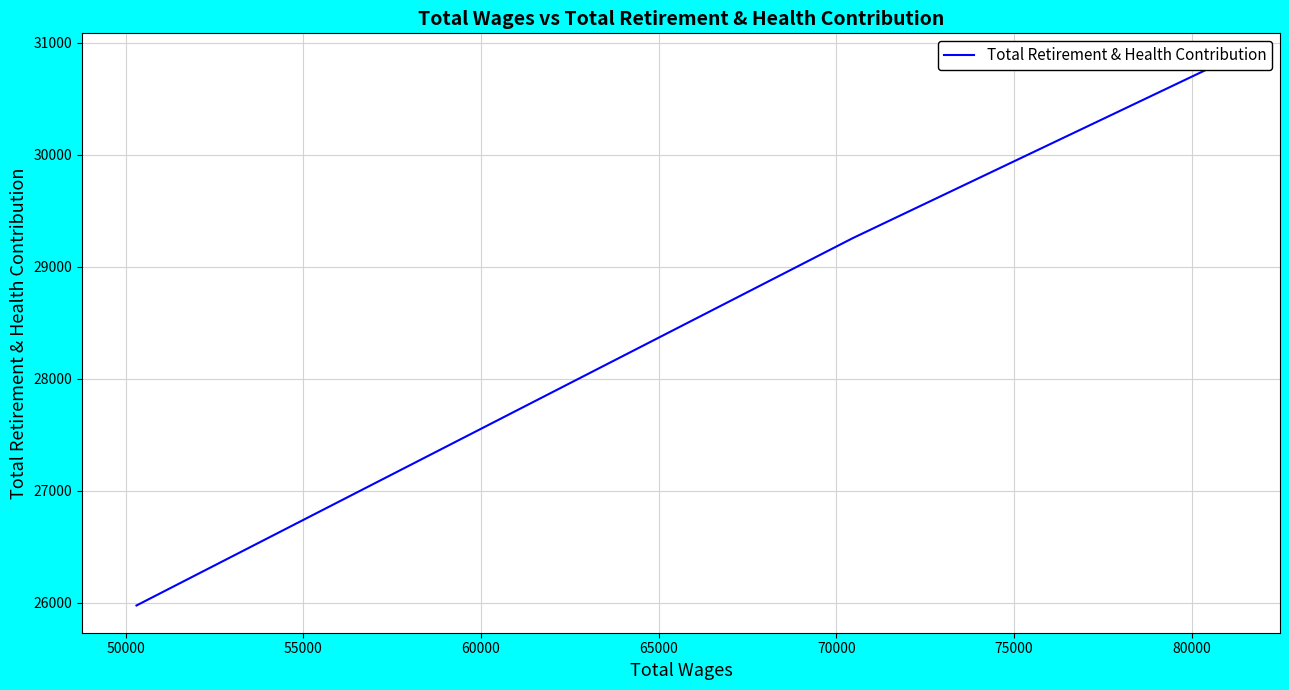

The chart shows a value of 38399 at 50000. True or false?

False